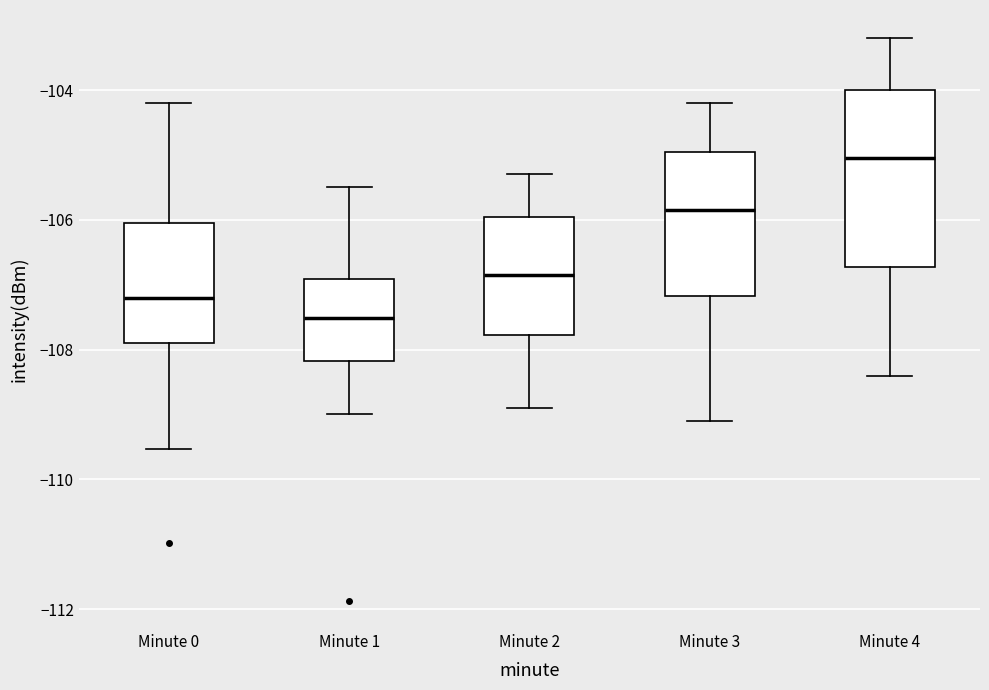

Where does the median line of the box for Minute 0 sit on the y-axis? The values are not printed on the chart, so give them approximately, as read against the axis.

-107.2